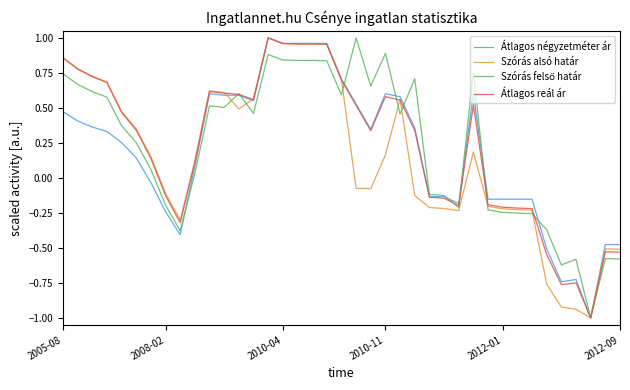

Does the chart display data point markers on the line(s)?

No